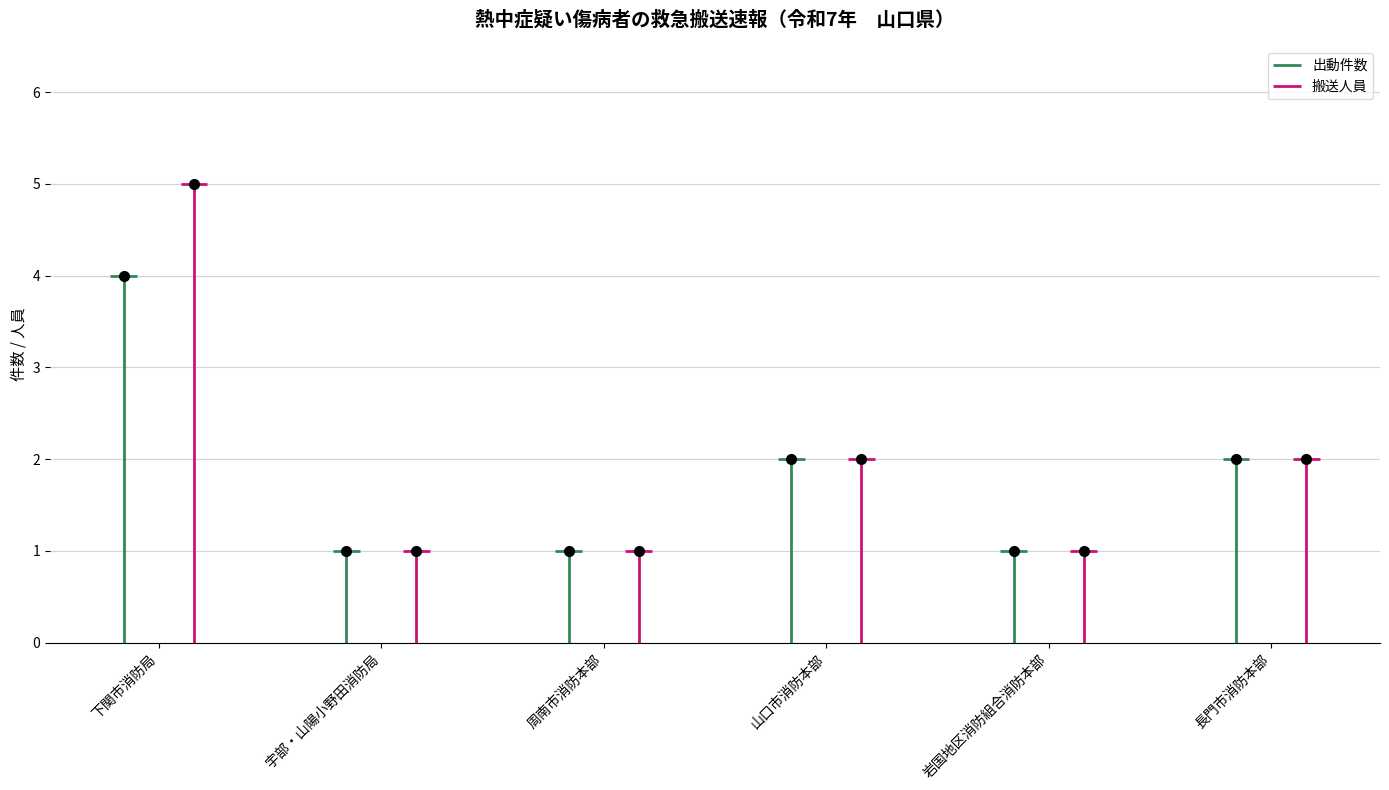

What is the spread (max minus min) of values at 下関市消防局?

1